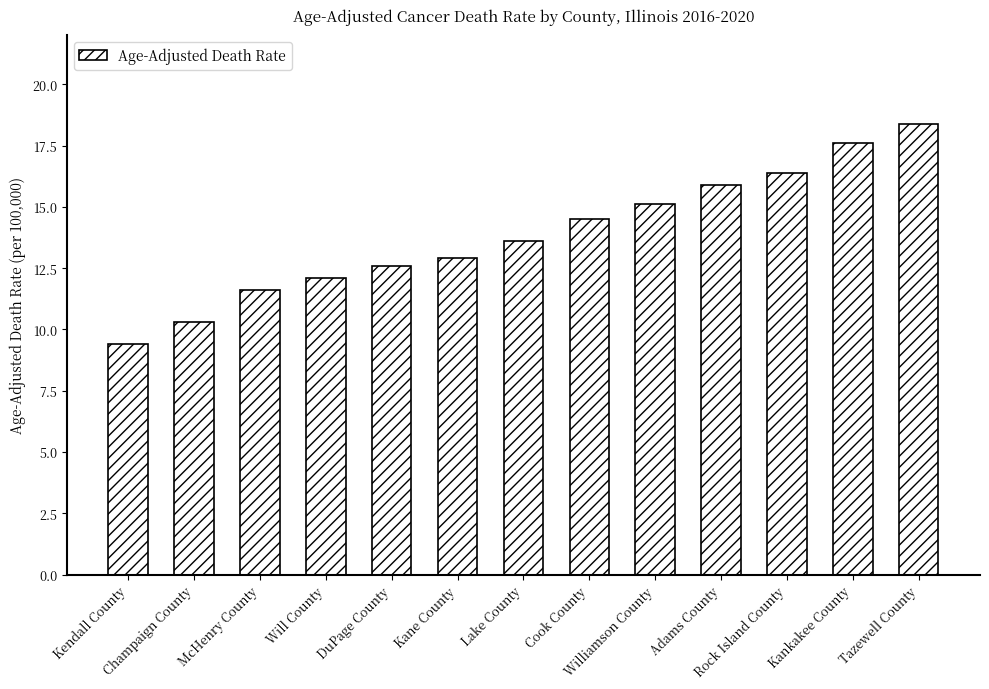

What is the difference between the second highest and minimum values?

8.2